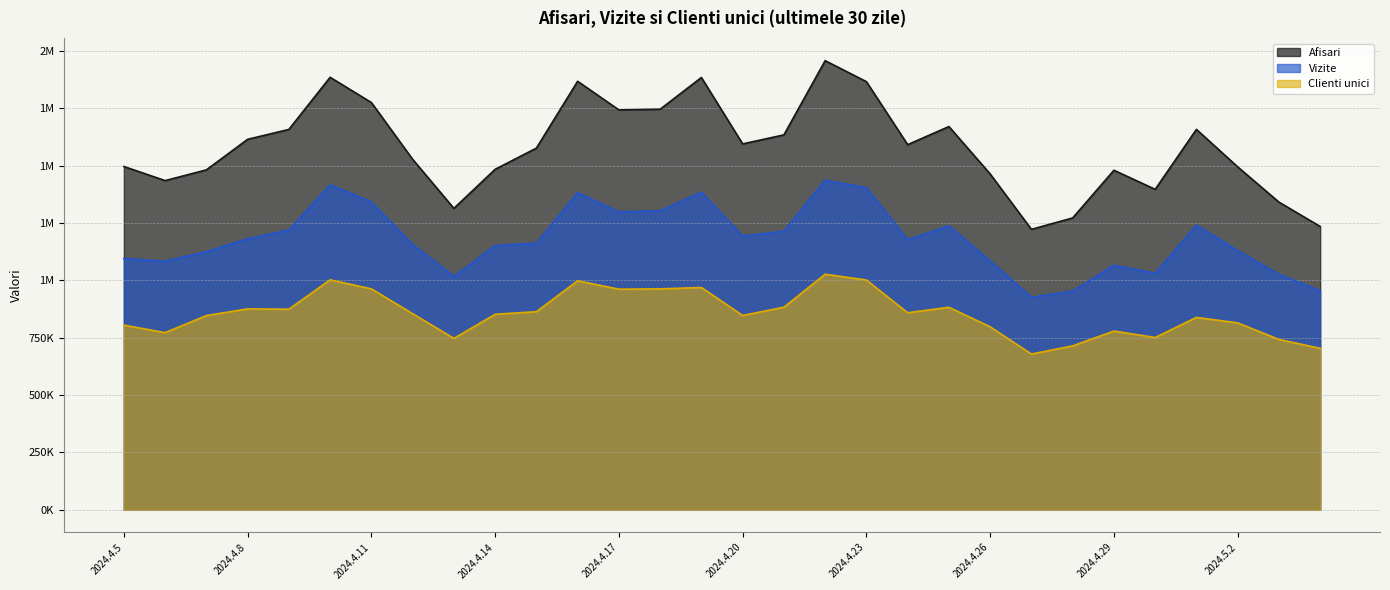

Which series has the largest total across all categories?

Afisari